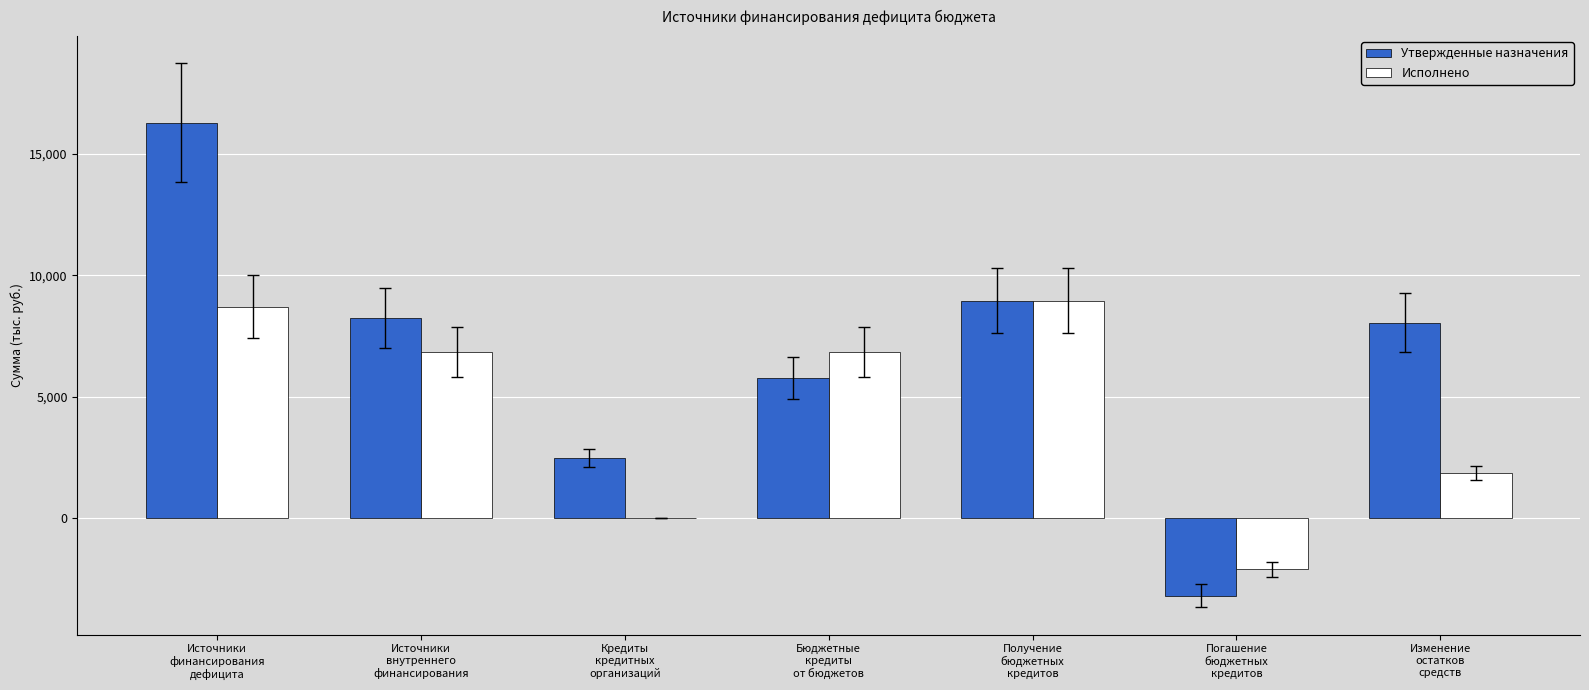

What are all the series names shown in the legend?

Утвержденные назначения, Исполнено